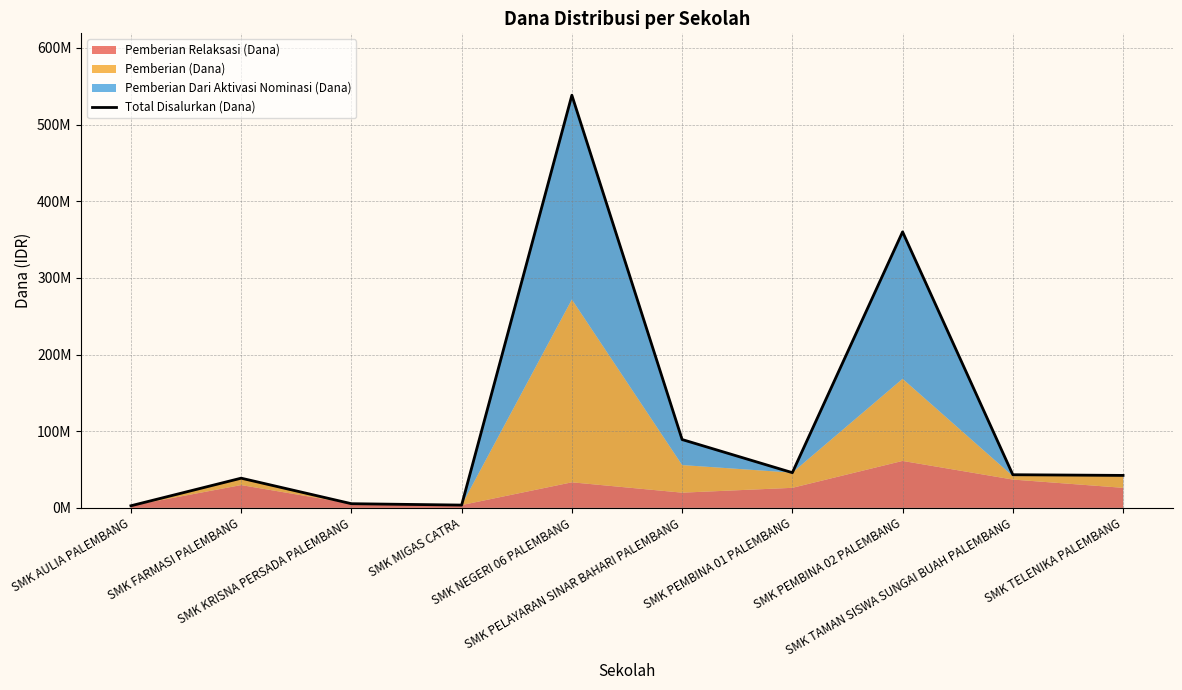

Reading right to left, what are all the values shown in this chart?

42300000	43200000	360000000	45900000	89100000	538200000	3600000	5400000	38700000	2700000